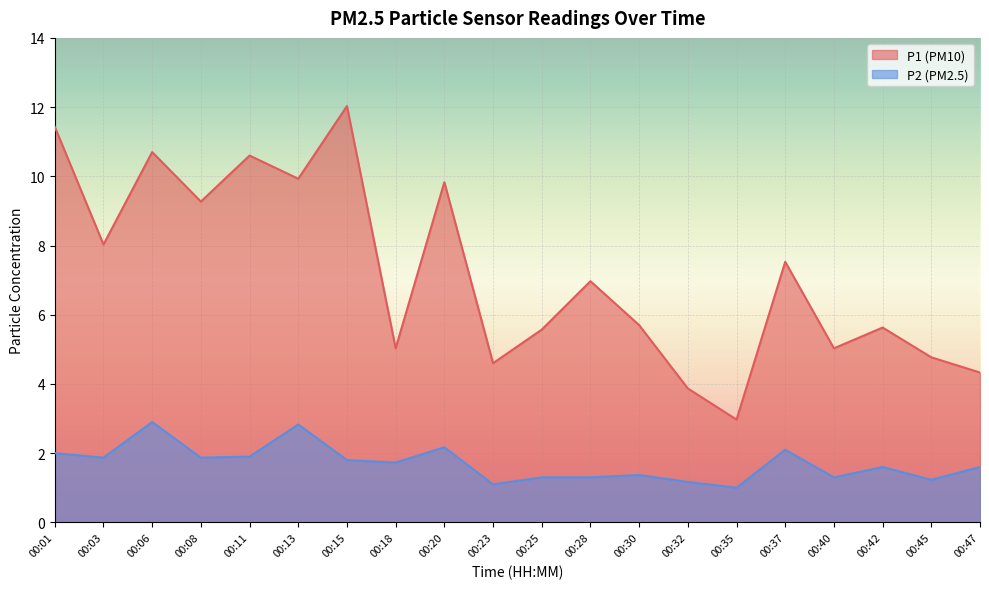

At how many categories does at least one series exceed 11?

2